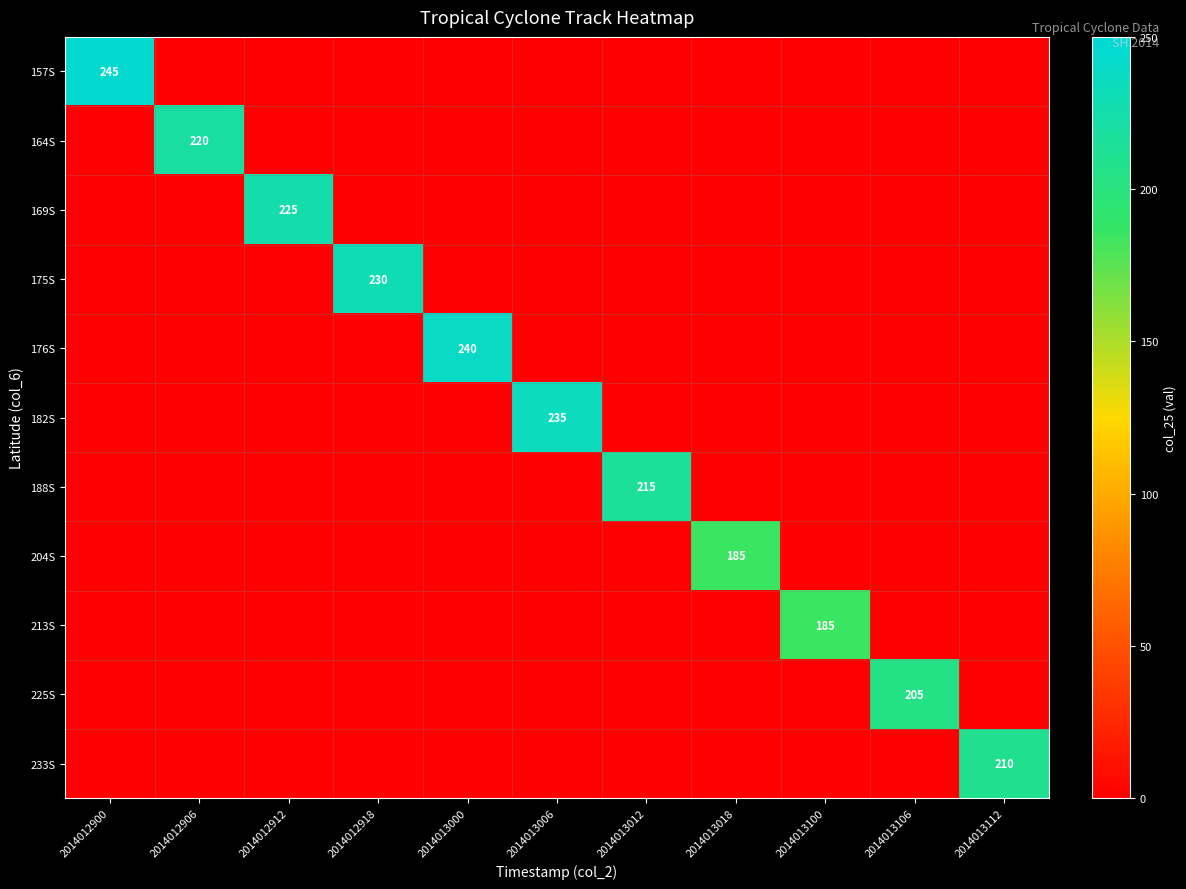

The value of 175S at 2014012918 is 303. True or false?

False